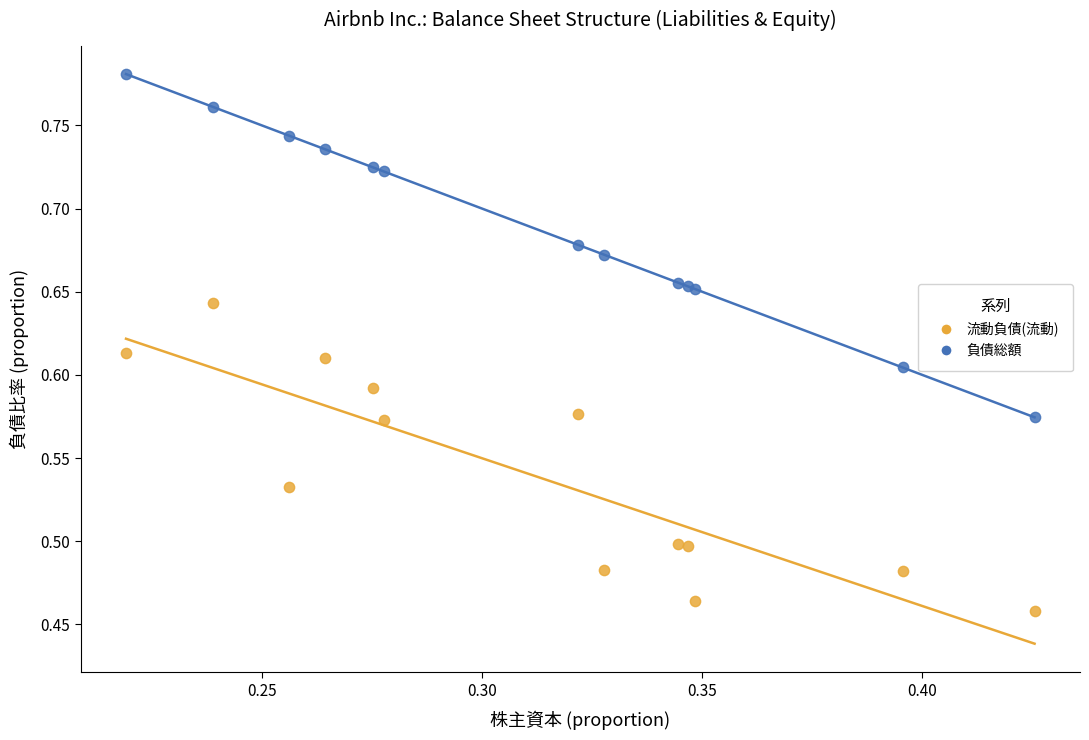

Which series contains the lowest Y value?

流動負債(流動)